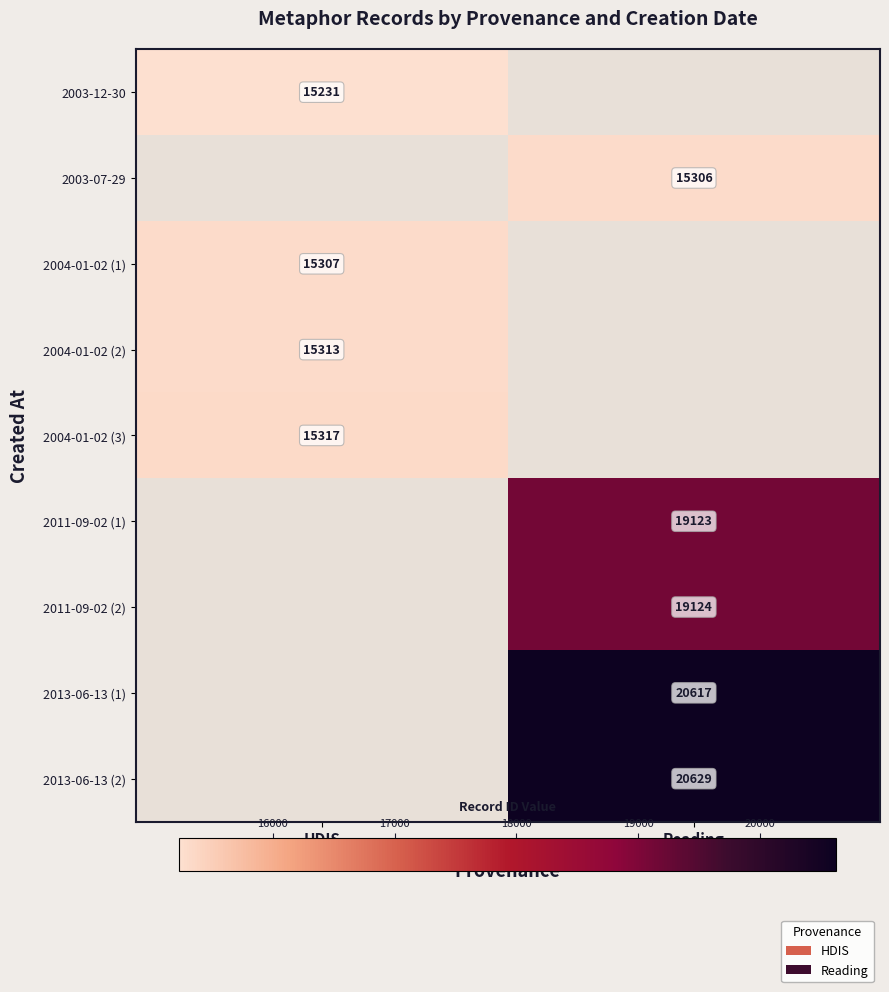

Count the number of data series in this chart.

9